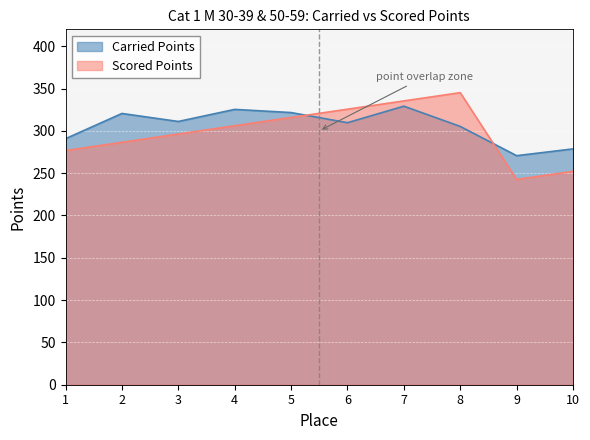

How many lines are shown in the chart?

2